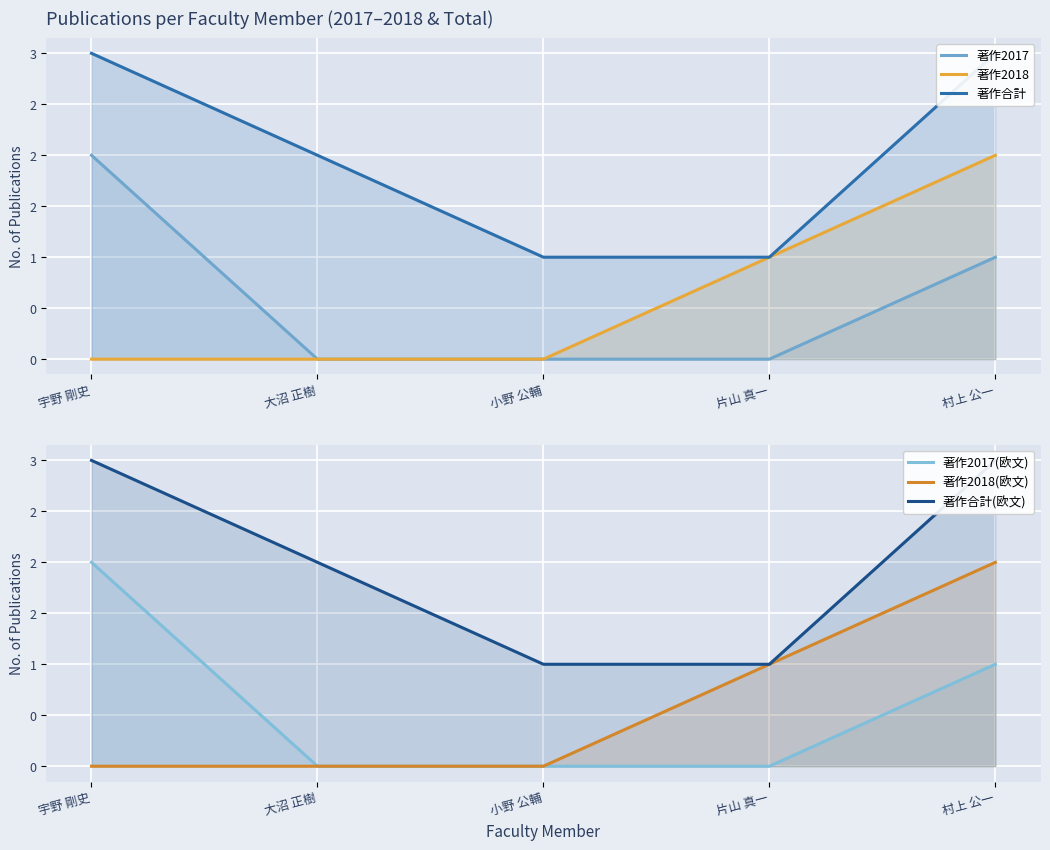

Reading left to right, what are all the values shown in this chart?

著作2017: 宇野 剛史=2	大沼 正樹=0	小野 公輔=0	片山 真一=0	村上 公一=1
著作2018: 宇野 剛史=0	大沼 正樹=0	小野 公輔=0	片山 真一=1	村上 公一=2
著作合計: 宇野 剛史=3	大沼 正樹=2	小野 公輔=1	片山 真一=1	村上 公一=3
著作2017(欧文): 宇野 剛史=2	大沼 正樹=0	小野 公輔=0	片山 真一=0	村上 公一=1
著作2018(欧文): 宇野 剛史=0	大沼 正樹=0	小野 公輔=0	片山 真一=1	村上 公一=2
著作合計(欧文): 宇野 剛史=3	大沼 正樹=2	小野 公輔=1	片山 真一=1	村上 公一=3